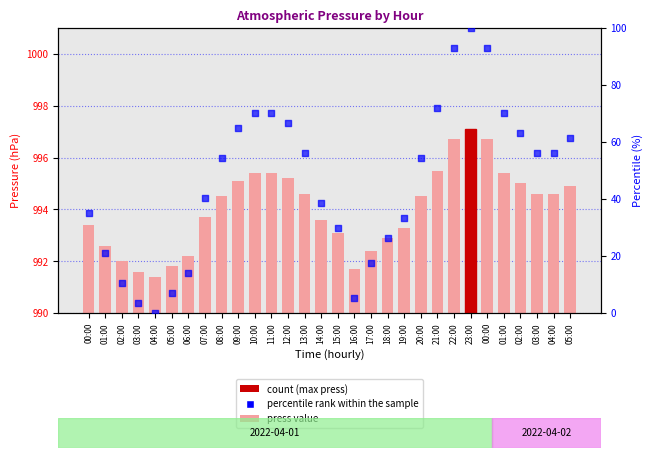

Which series contains the lowest Y value?

percentile rank within the sample